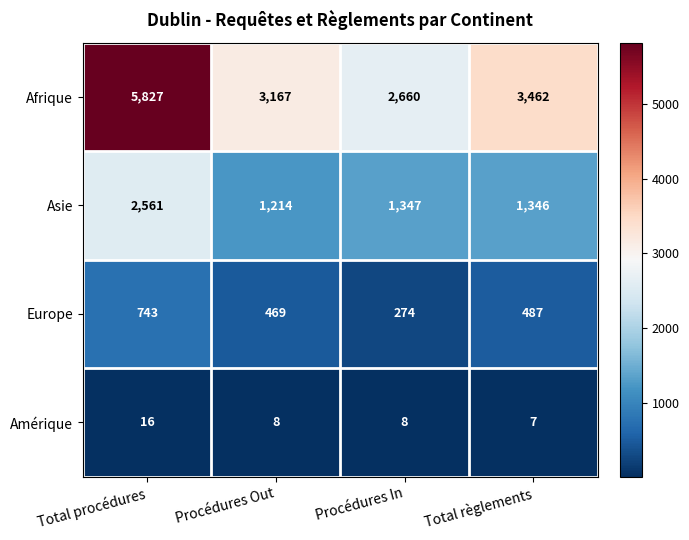

Count the number of data series in this chart.

4